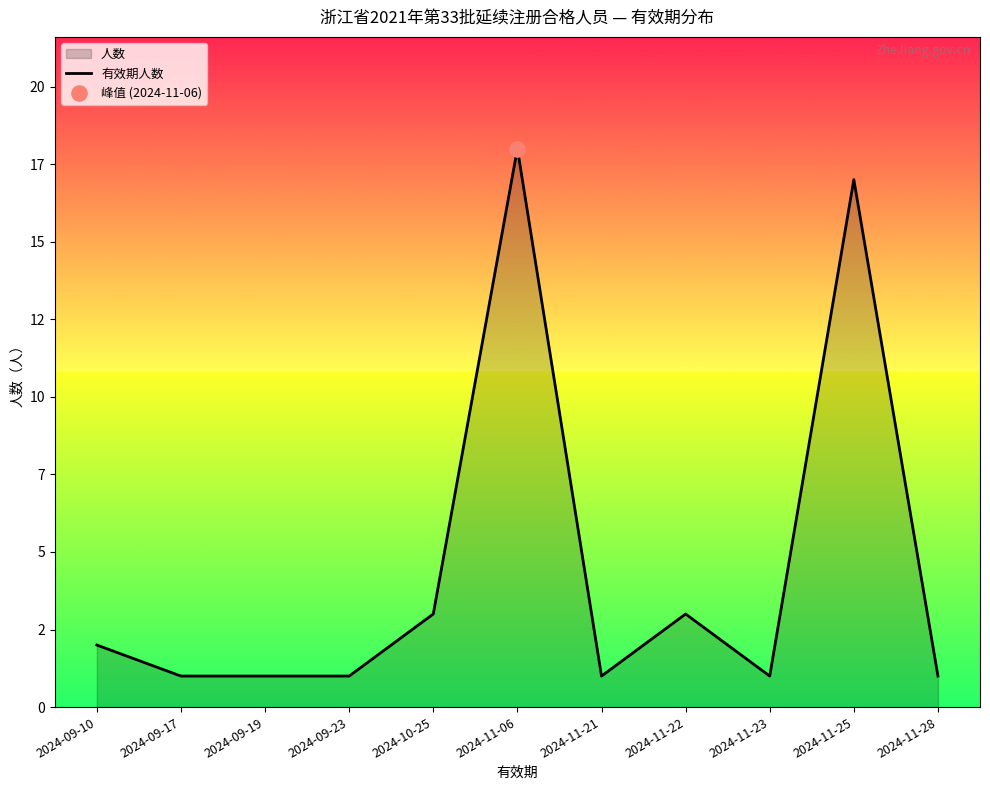

What is the ratio of the value at 2024-11-21 to the value at 2024-09-17?

1.0